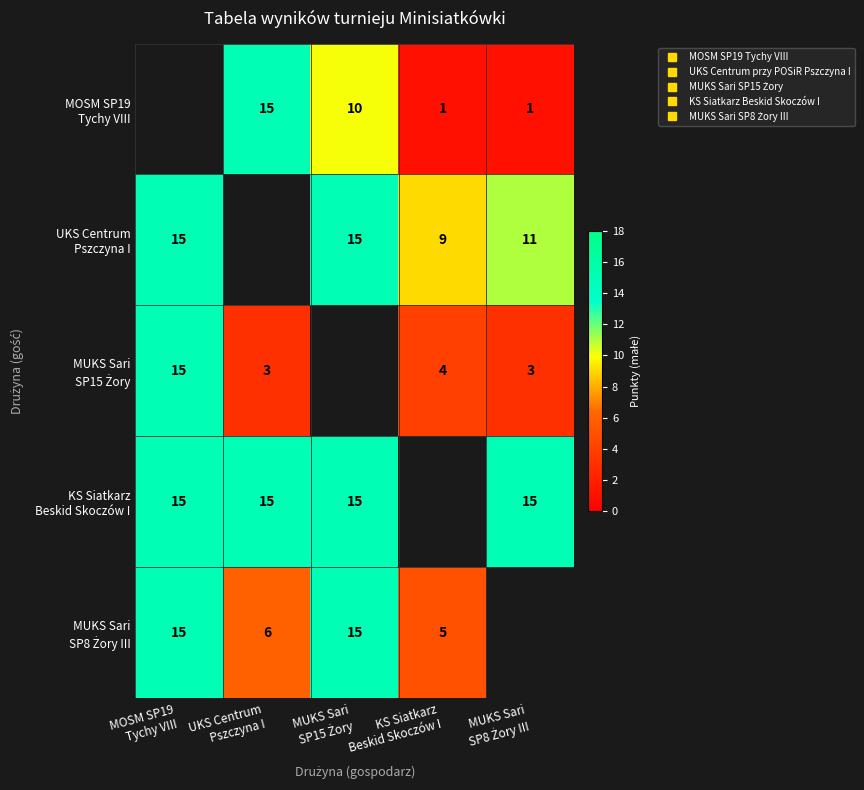

Which has a higher value, MOSM SP19
Tychy VIII or MUKS Sari
SP8 Żory III?

MUKS Sari
SP8 Żory III